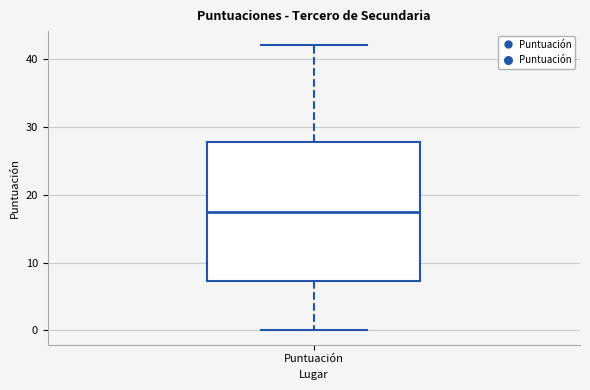

Where is the lower edge of the box for Puntuación on the y-axis? The values are not printed on the chart, so give them approximately, as read against the axis.

7